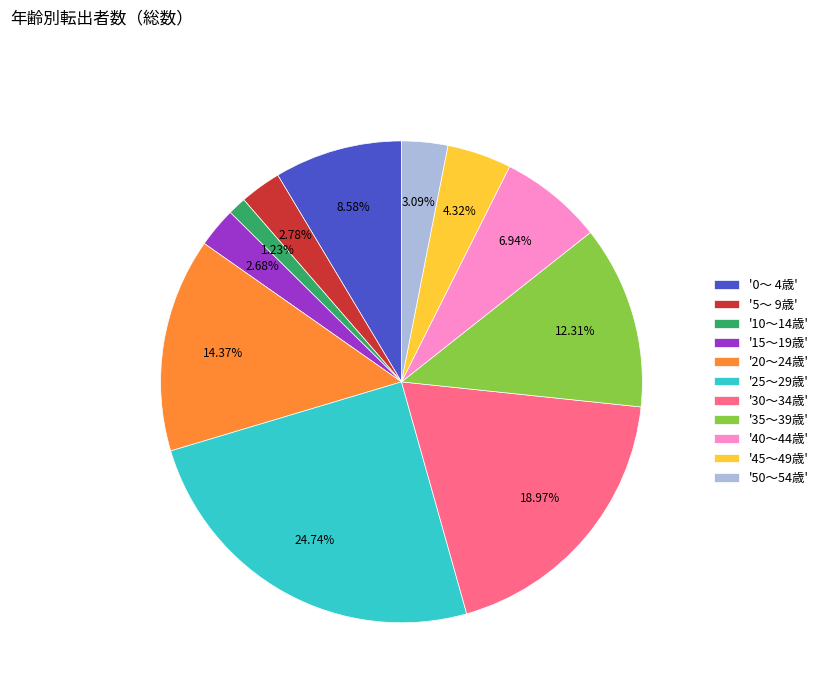

Which has a higher value, '30～34歳' or '40～44歳'?

'30～34歳'